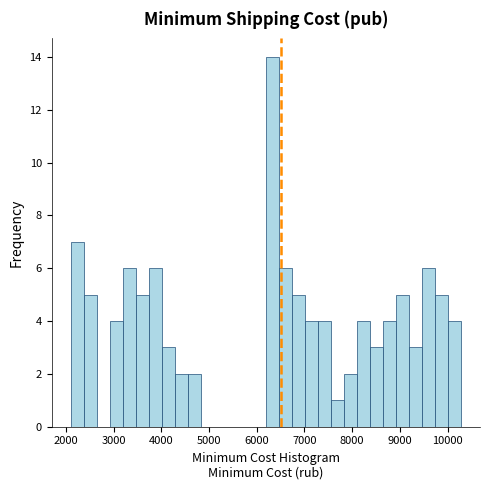

Around what value on the x-axis is the tallest bar? Give the approximate position of its centre, as read against the axis.

6300